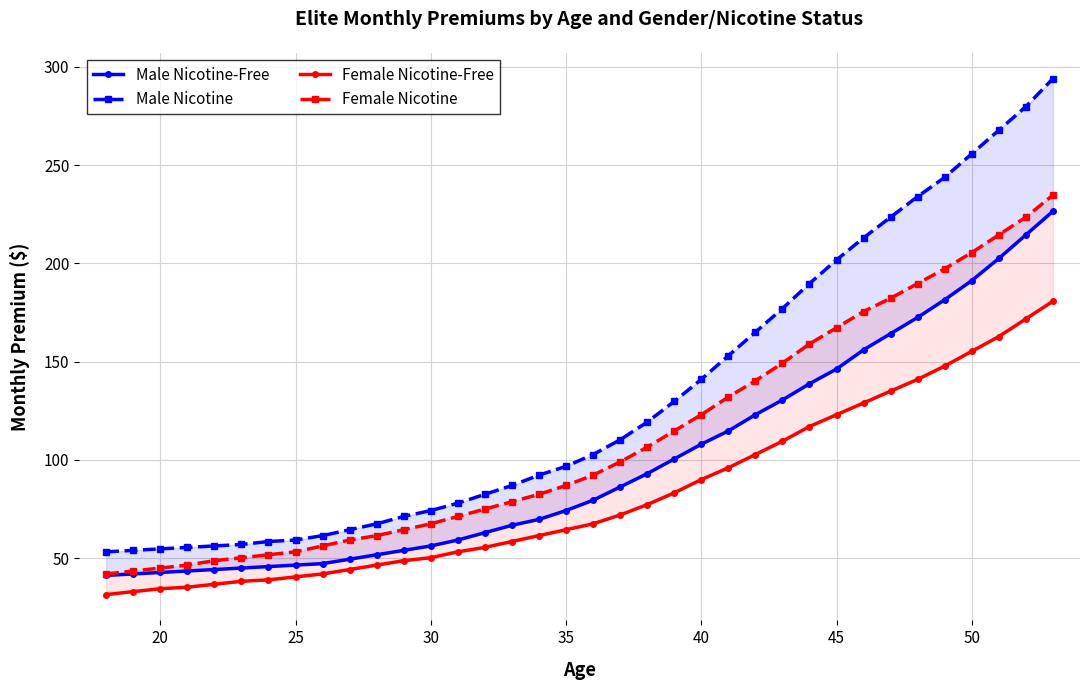

Count the number of data series in this chart.

4